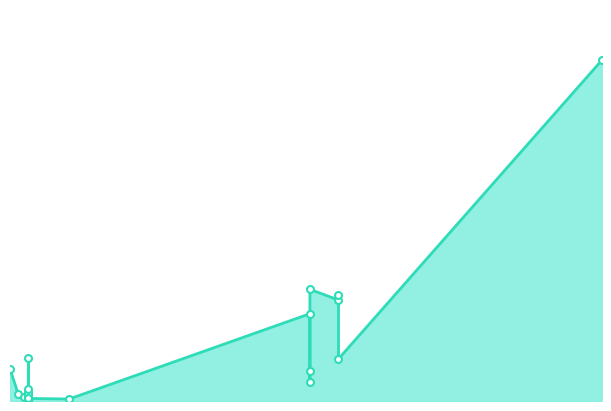

At which label does the data first exceed 1194?

04.05.2017